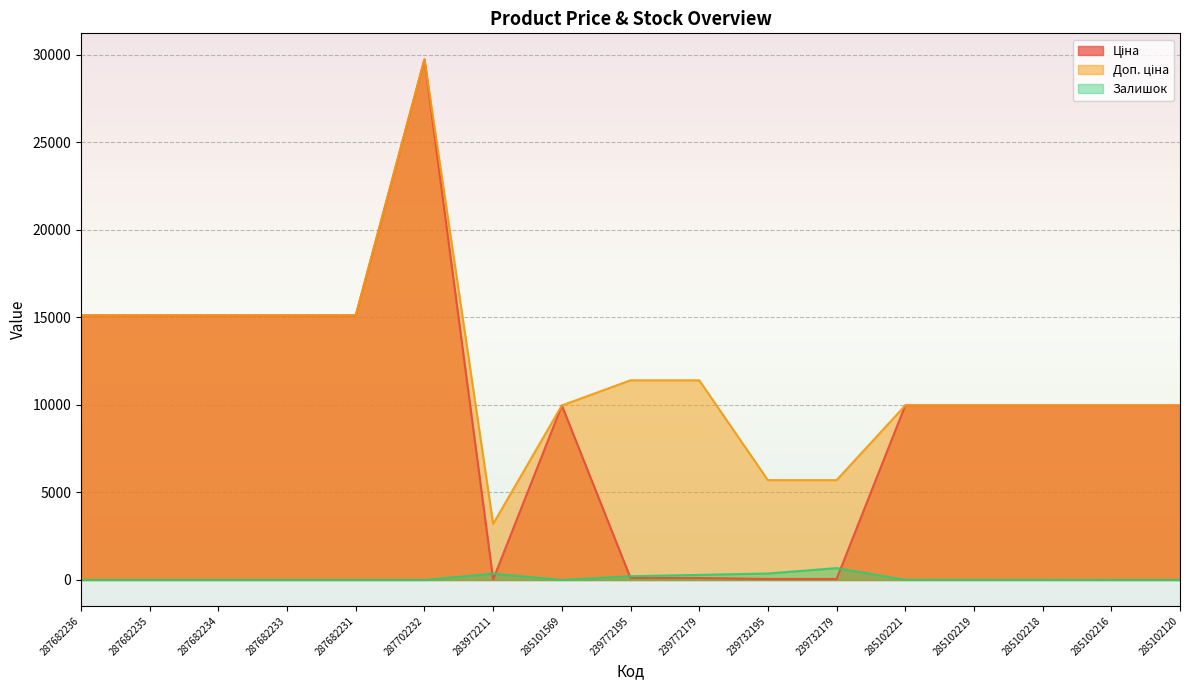

What position from the right is 283972211?

11